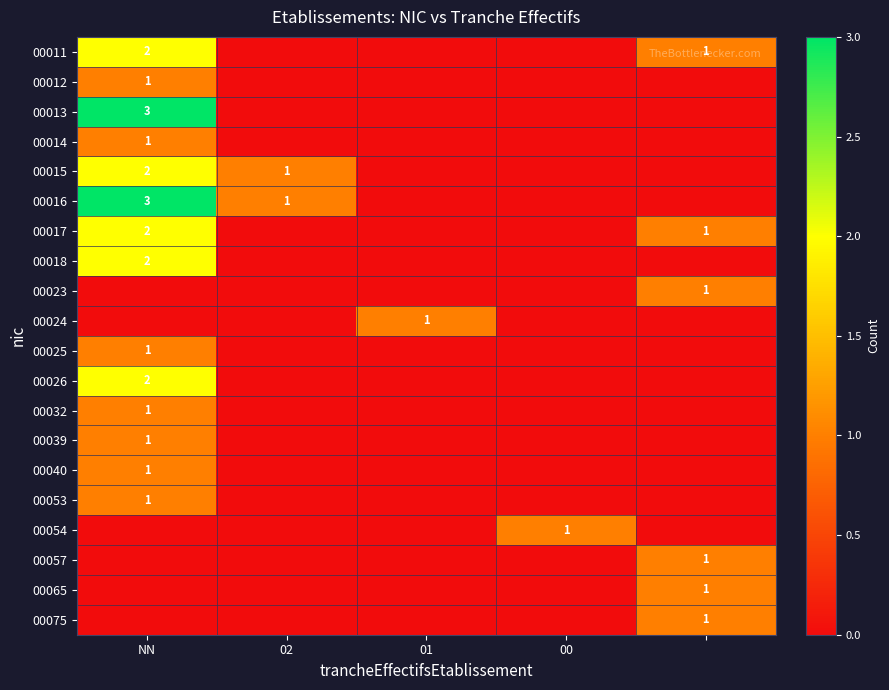

True or false: 00054 has a value of 1 at 00.

True